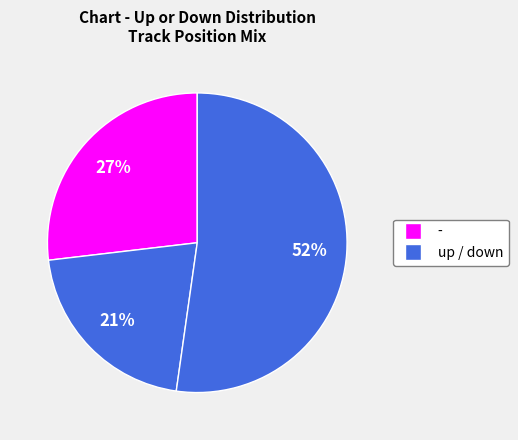

How many slices are in this pie chart?

3